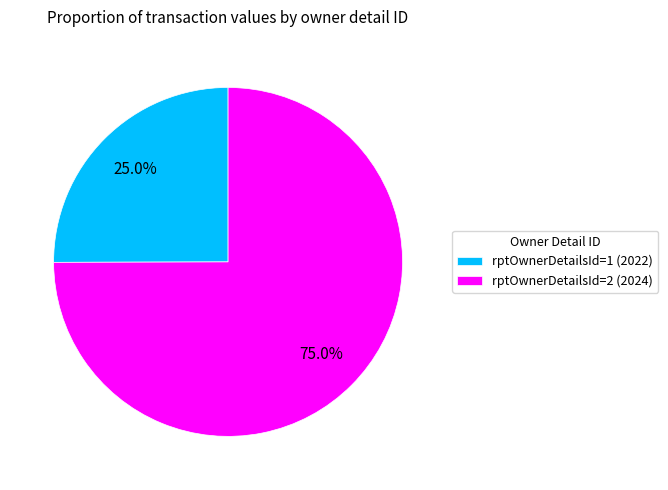

What percentage is NOT represented by rptOwnerDetailsId=2 (2024)?

25.0%